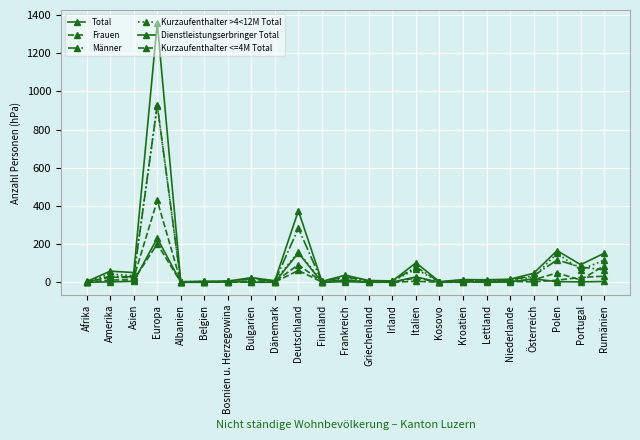

What is the value of the Total point at the 22nd from the left?

92